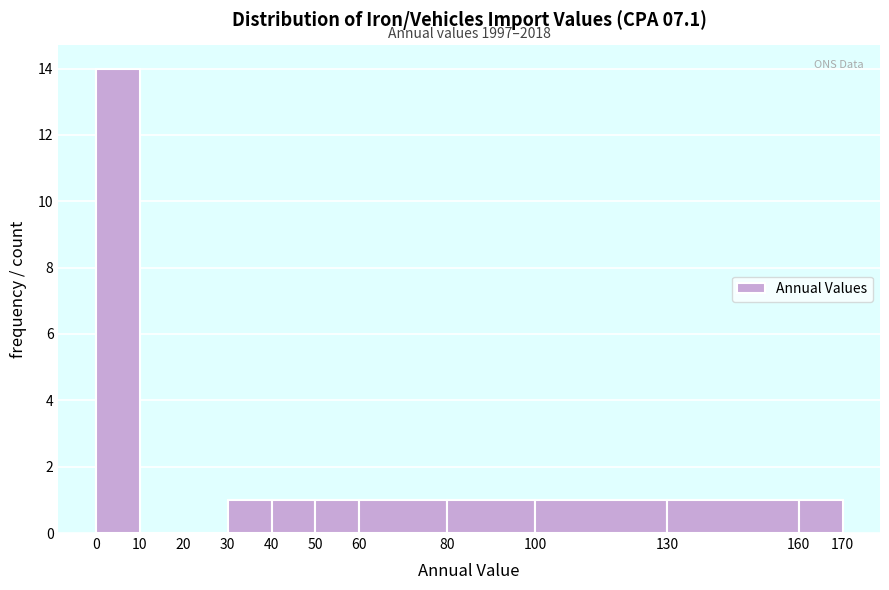

Over which range of the x-axis is the bar tallest?

0 to 10